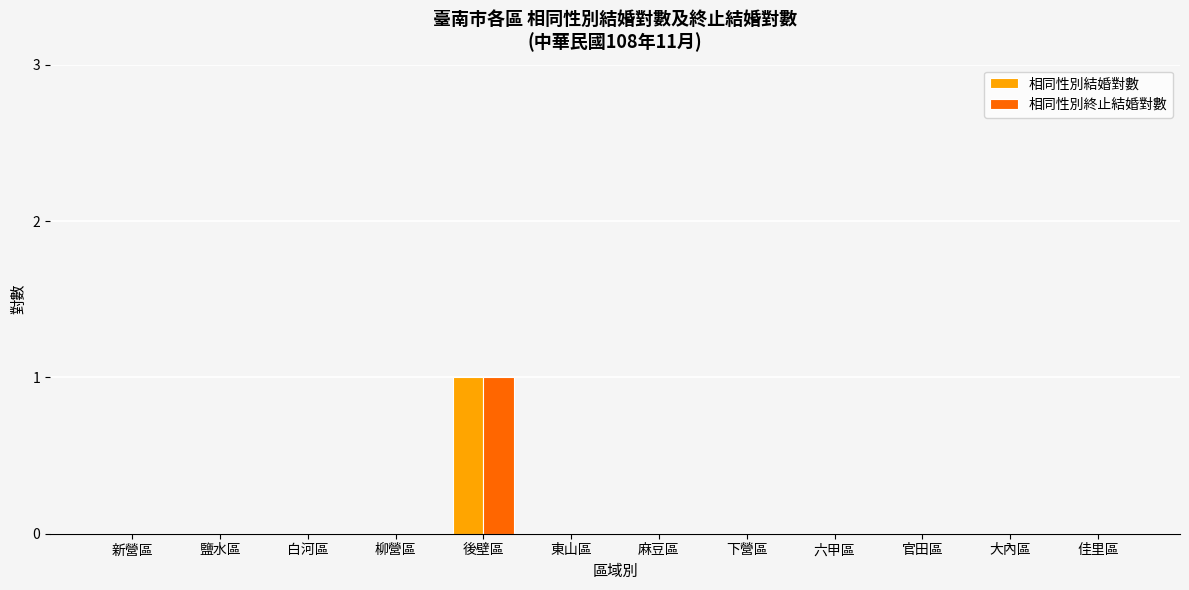

Is it true that 相同性別終止結婚對數 equals 0 at 白河區?

True